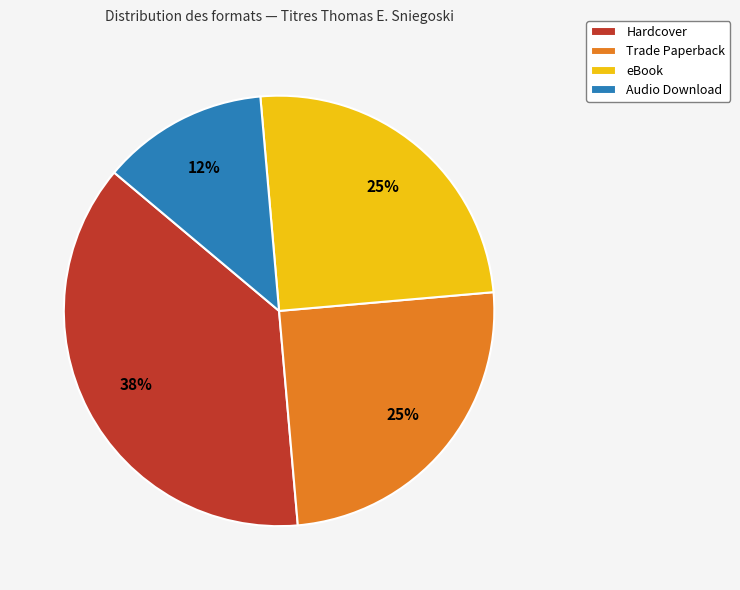

Is Hardcover the majority of the pie?

No